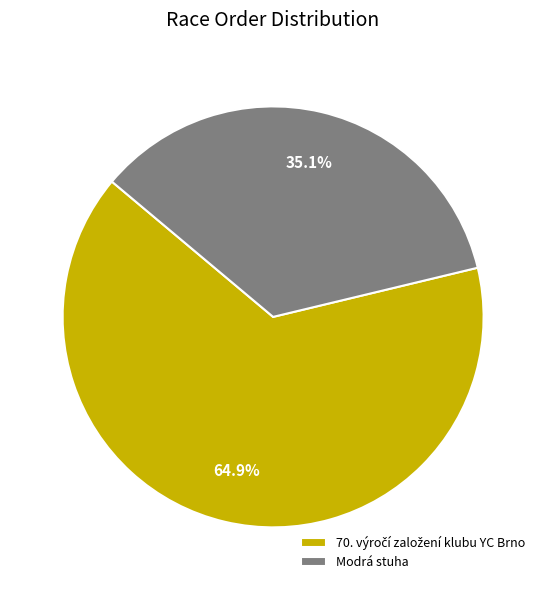

Which slice is the smallest?

Modrá stuha